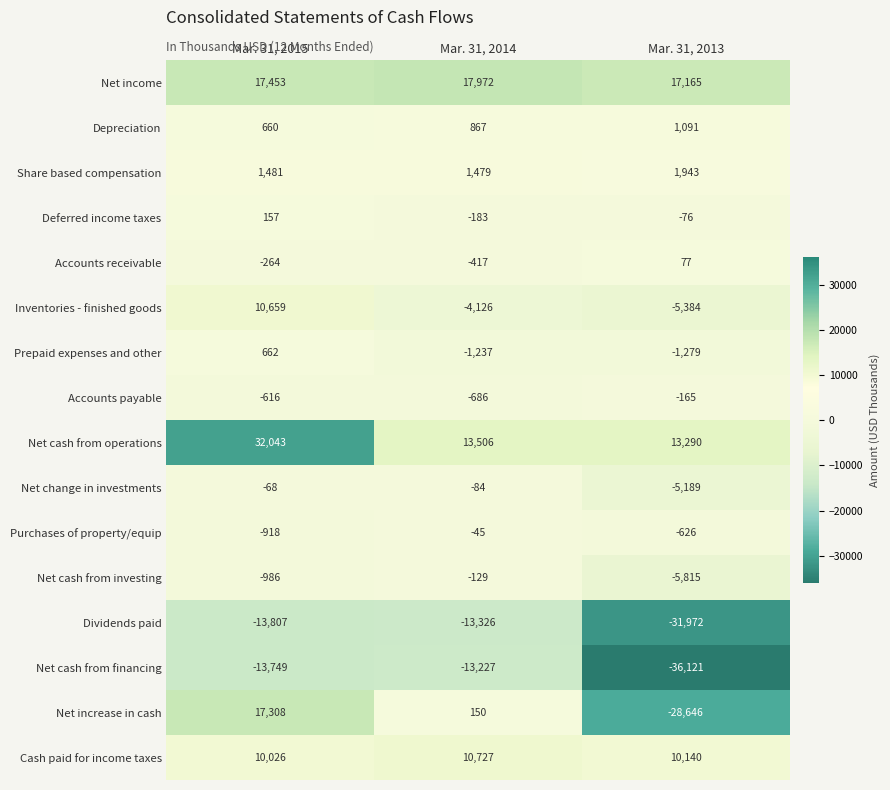

At which label does Inventories - finished goods first exceed -4126?

Mar. 31, 2015